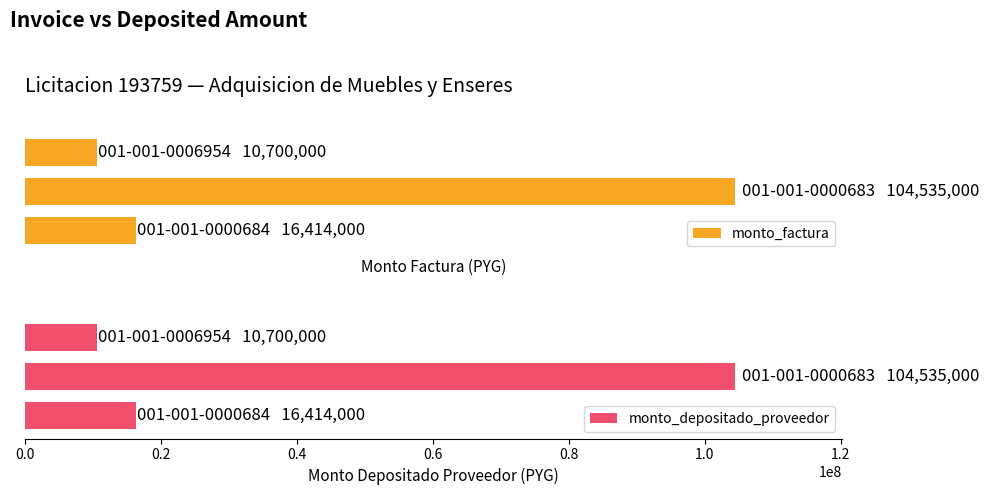

What is the maximum value for monto_depositado_proveedor?

104535000